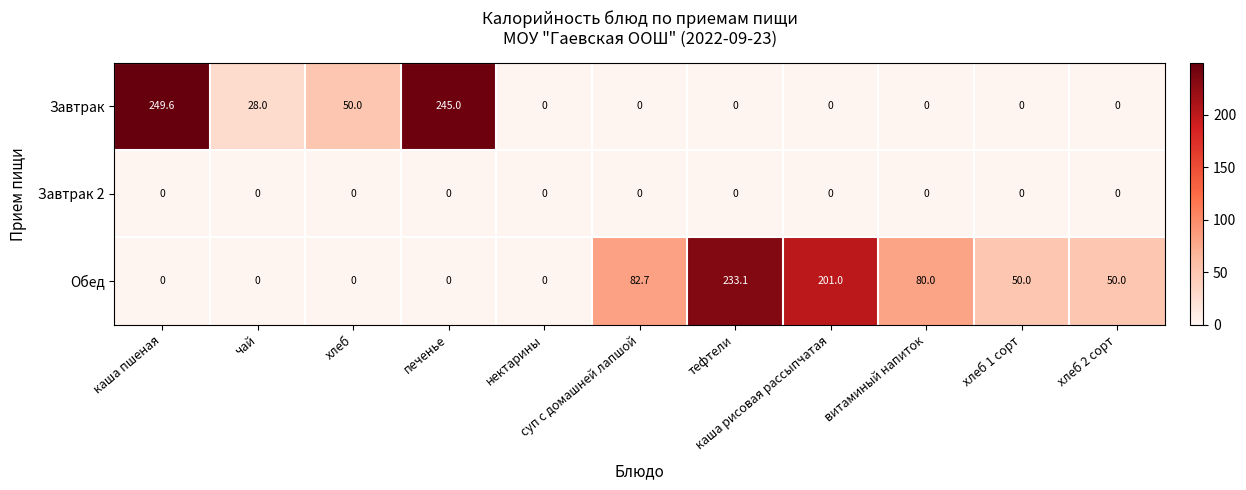

Which series has the largest range (max minus min)?

Завтрак